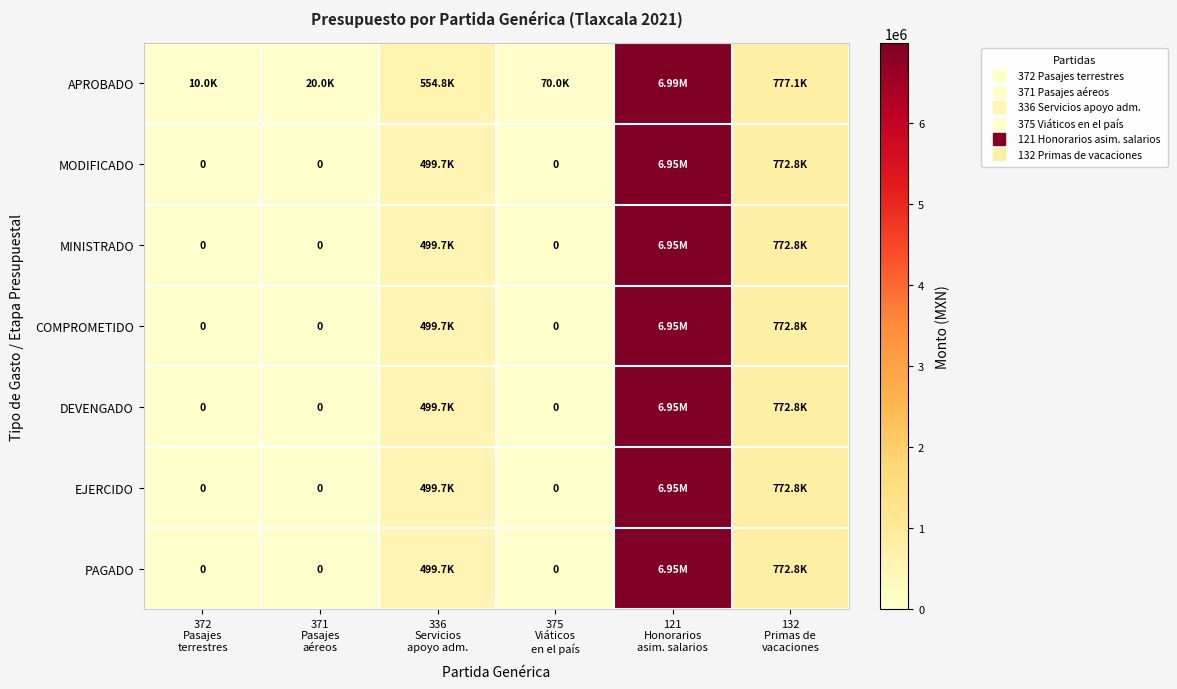

Read the DEVENGADO value at 121 Honorarios asim. salarios.

6953244.6